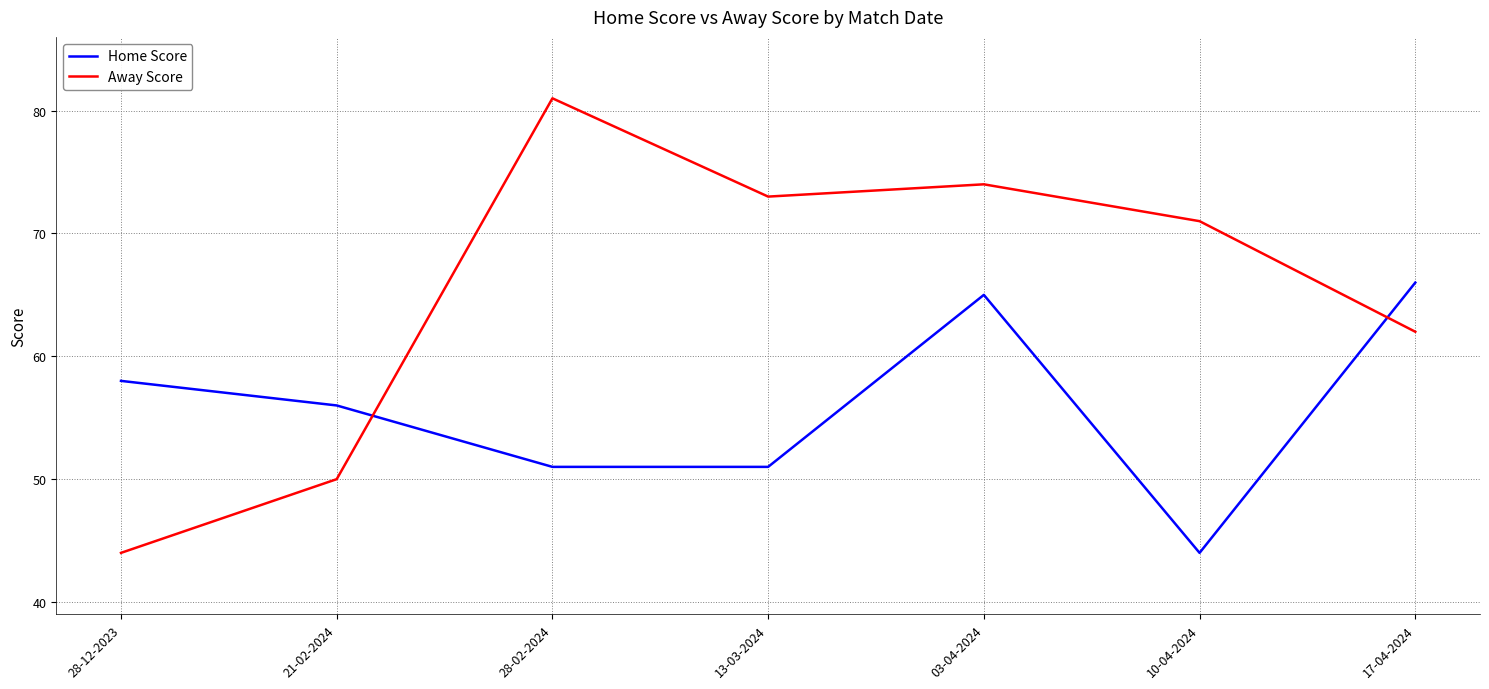

Reading left to right, list all the values displayed in this chart.

Home Score: 58	56	51	51	65	44	66
Away Score: 44	50	81	73	74	71	62